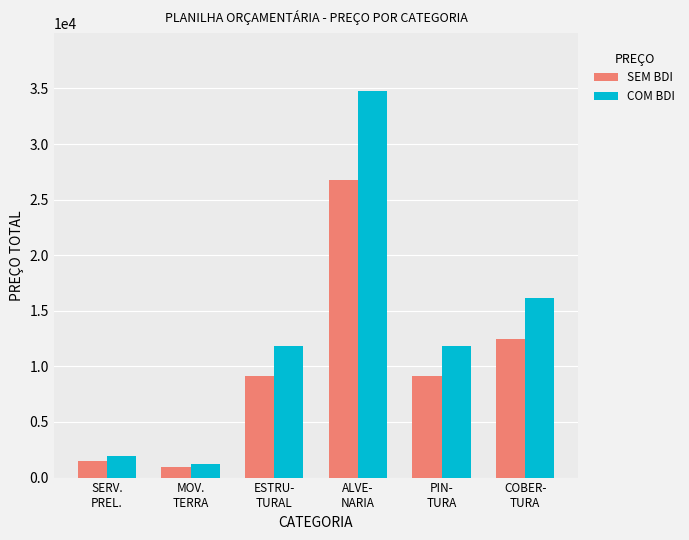

What is the average value of the COM BDI series?

12971.5